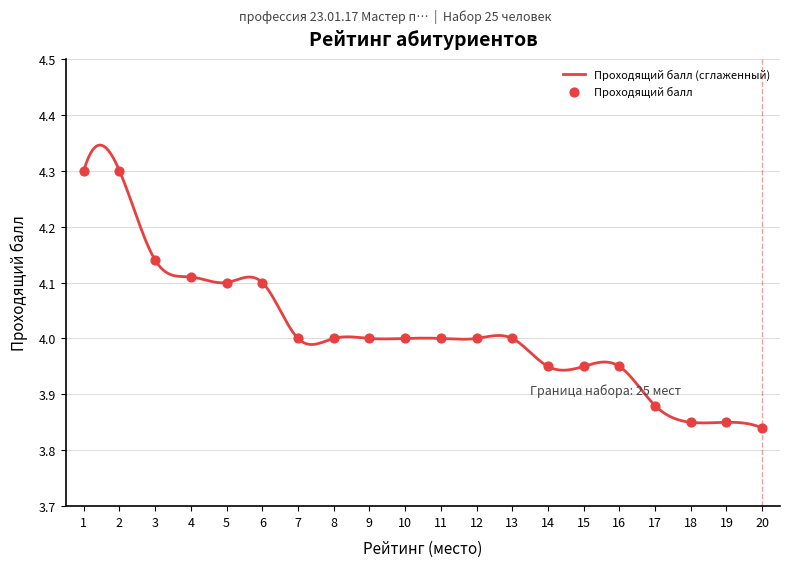

What is the change in value from 13 to 19?

-0.1